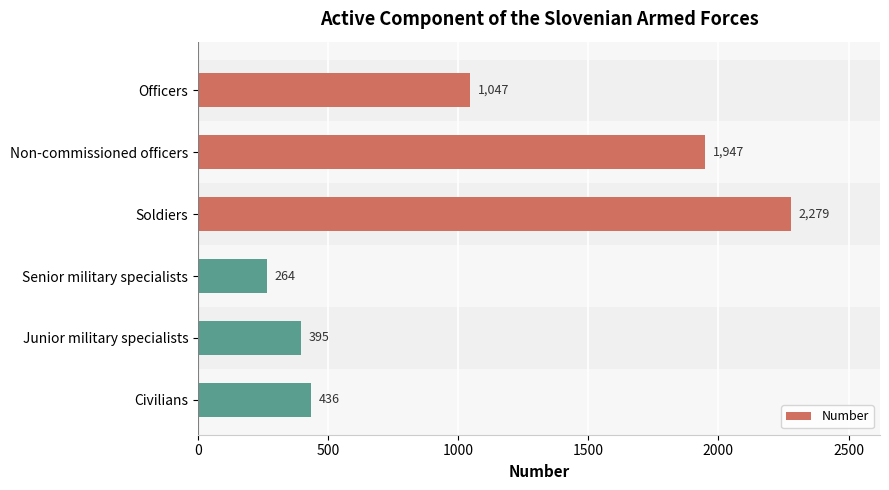

What is the smallest value displayed?

264